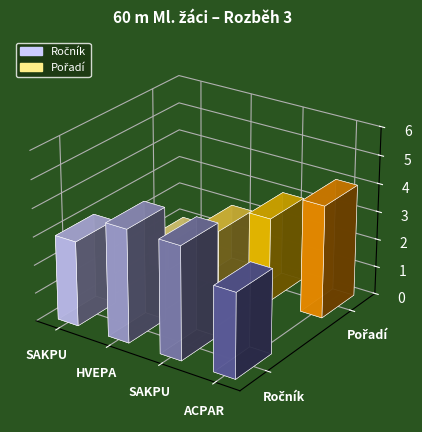

What is the highest value of the Pořadí series?

4